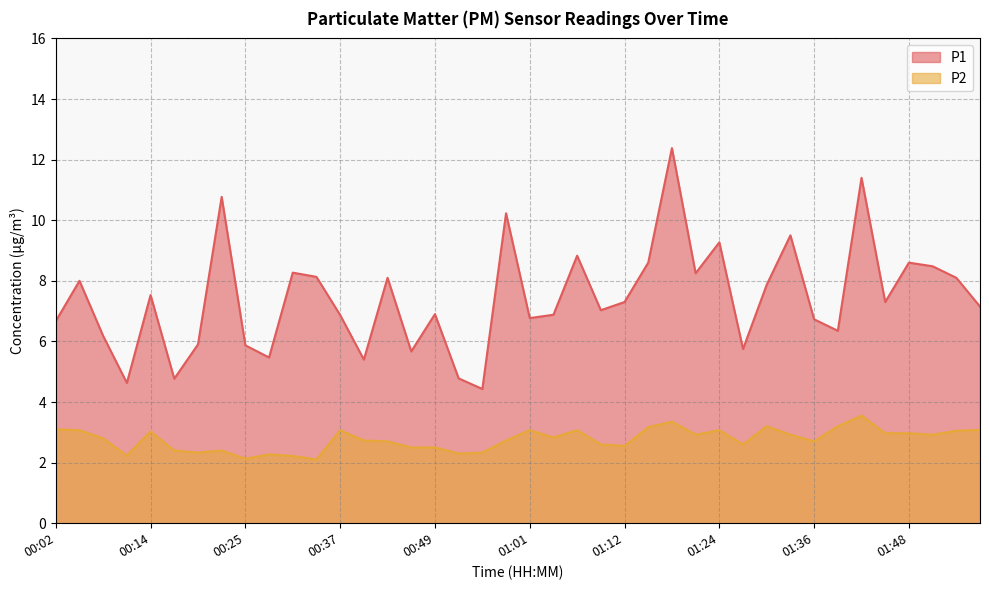

List the labels in order of P1 value, largest first.

01:18, 01:42, 00:22, 00:58, 01:33, 01:24, 01:06, 01:15, 01:48, 01:51, 00:31, 01:21, 00:34, 00:43, 01:54, 00:05, 01:30, 00:14, 01:12, 01:45, 01:57, 01:09, 00:49, 01:03, 00:37, 01:01, 01:36, 00:02, 01:39, 00:08, 00:20, 00:25, 01:27, 00:46, 00:28, 00:40, 00:52, 00:17, 00:11, 00:55